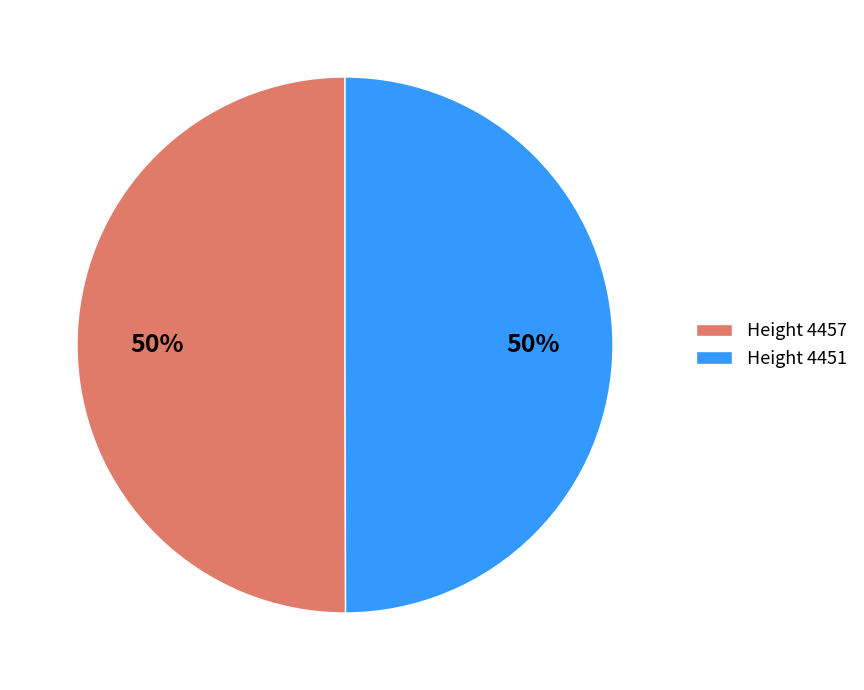

To the nearest percent, what portion does Height 4457 represent?

50%